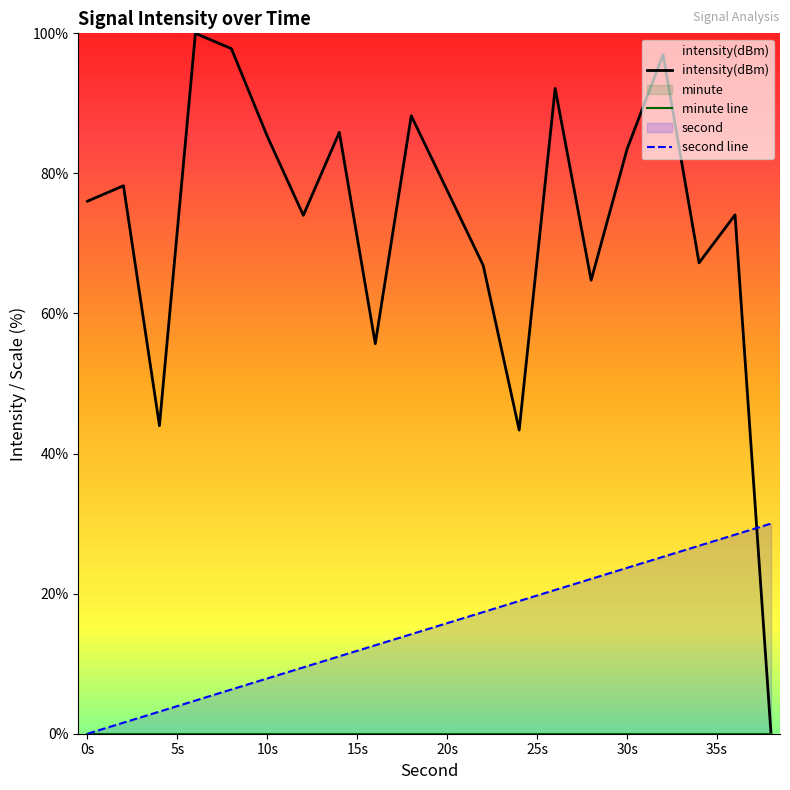

The value of second line at 20s is 15.8. True or false?

True